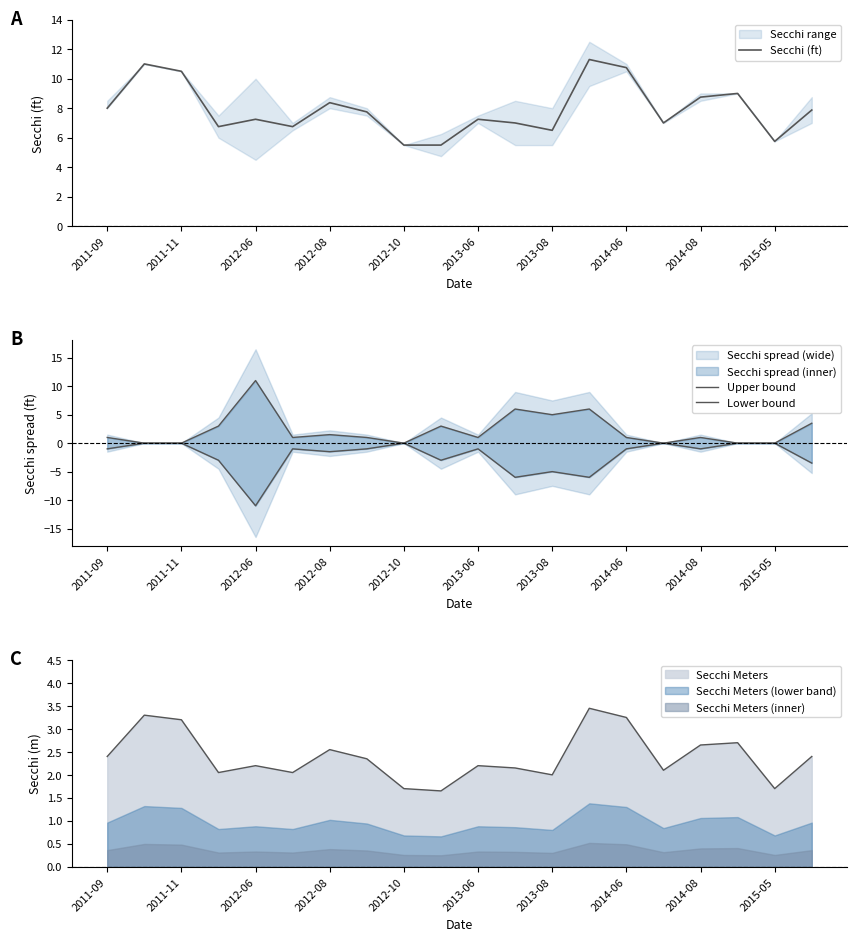

Is it true that Secchi Meters (lower band) equals 0.4 at 2015-05?

False